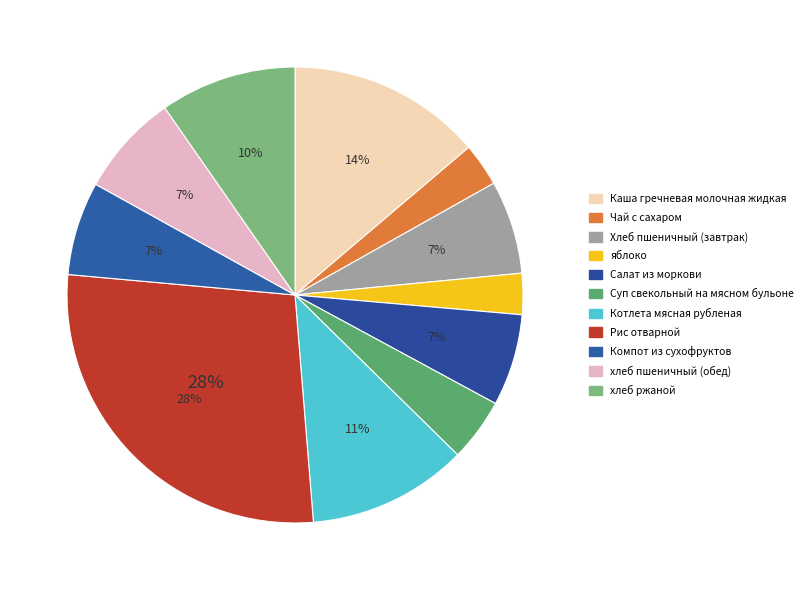

What percentage do Рис отварной and Салат из моркови together represent?

34.2%